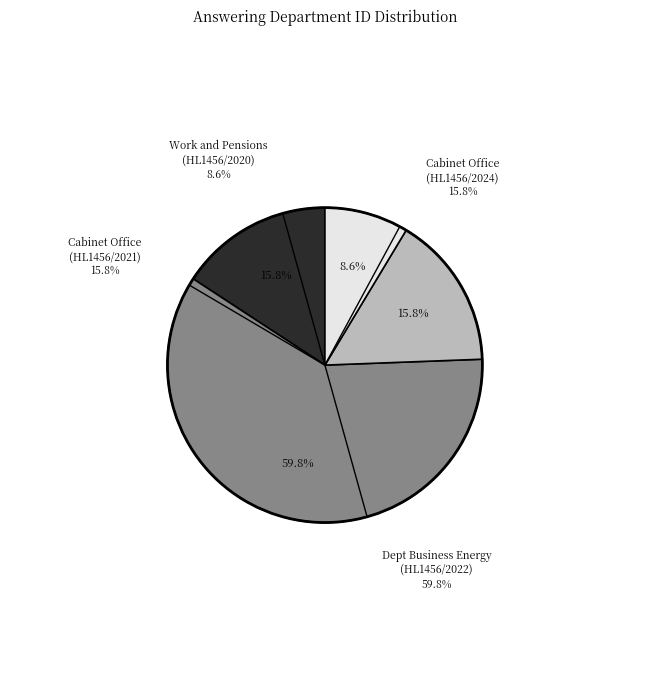

What is the change in value from Dept Business Energy (HL1456/2022) to Work and Pensions (HL1456/2020)?

-172